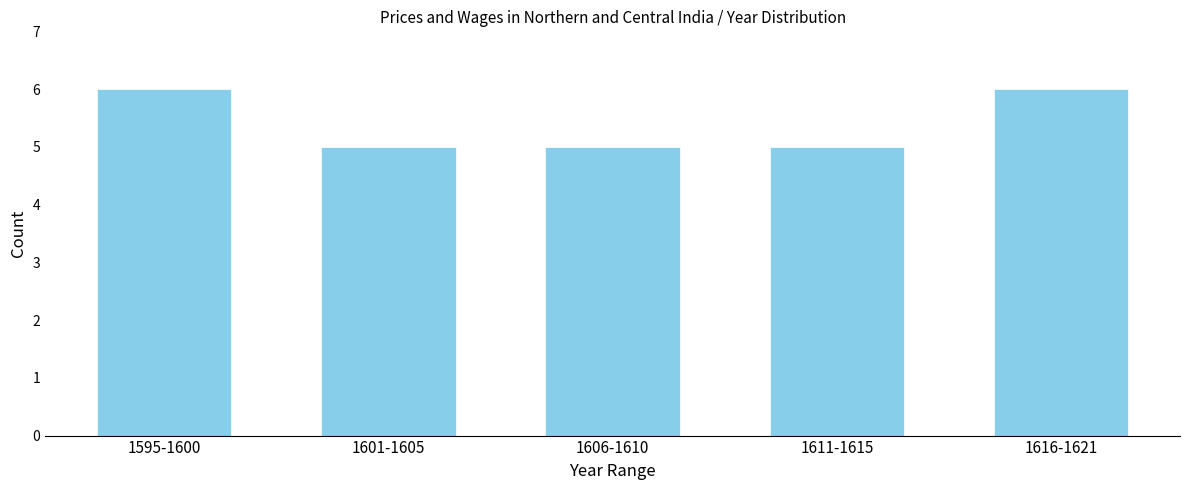

Reading left to right, extract all data points from this chart.

1595-1600=6	1601-1605=5	1606-1610=5	1611-1615=5	1616-1621=6